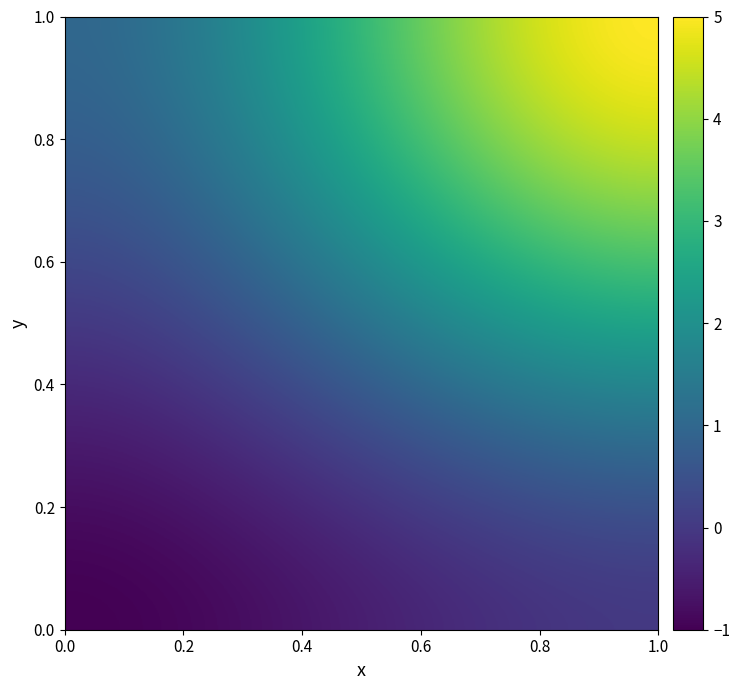

What is the maximum value shown in the chart?

5